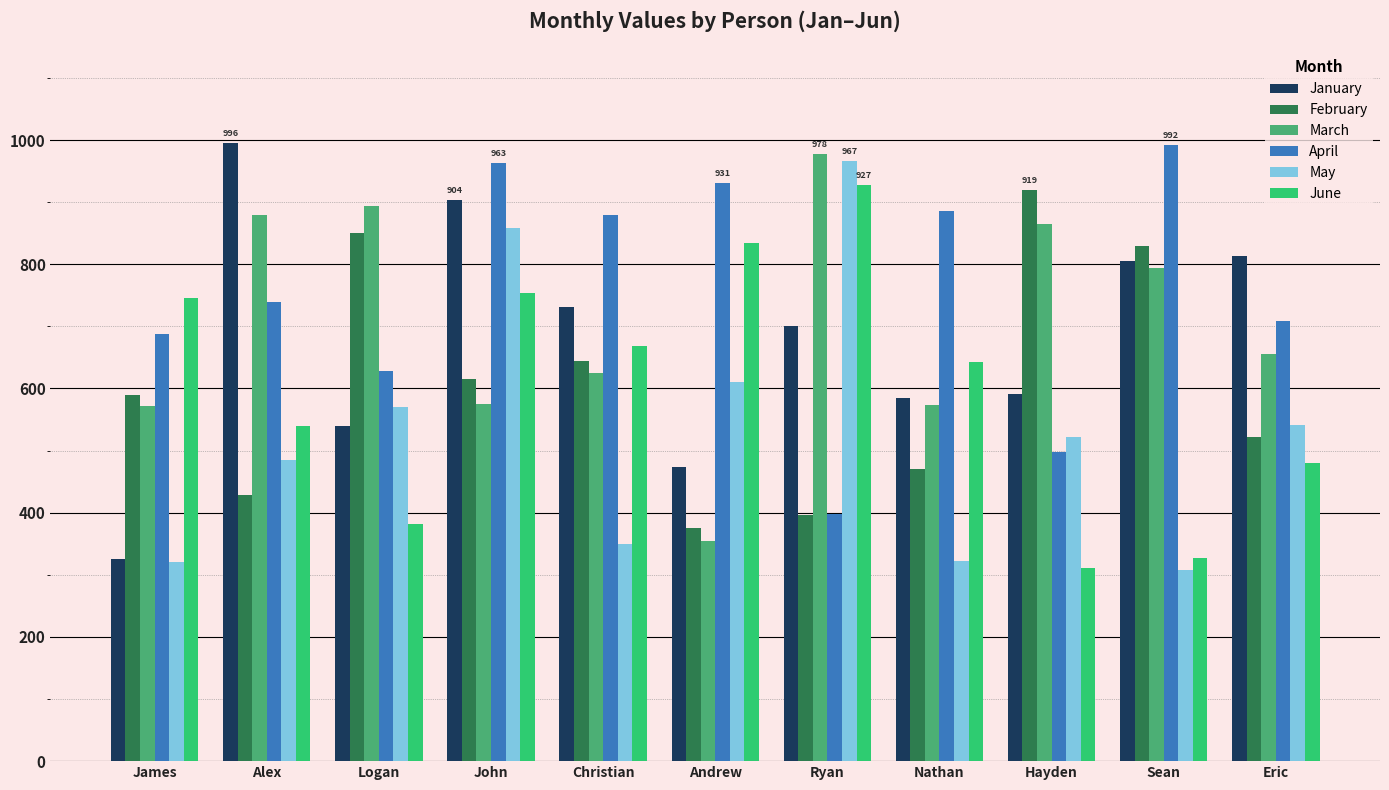

Count the number of data series in this chart.

6